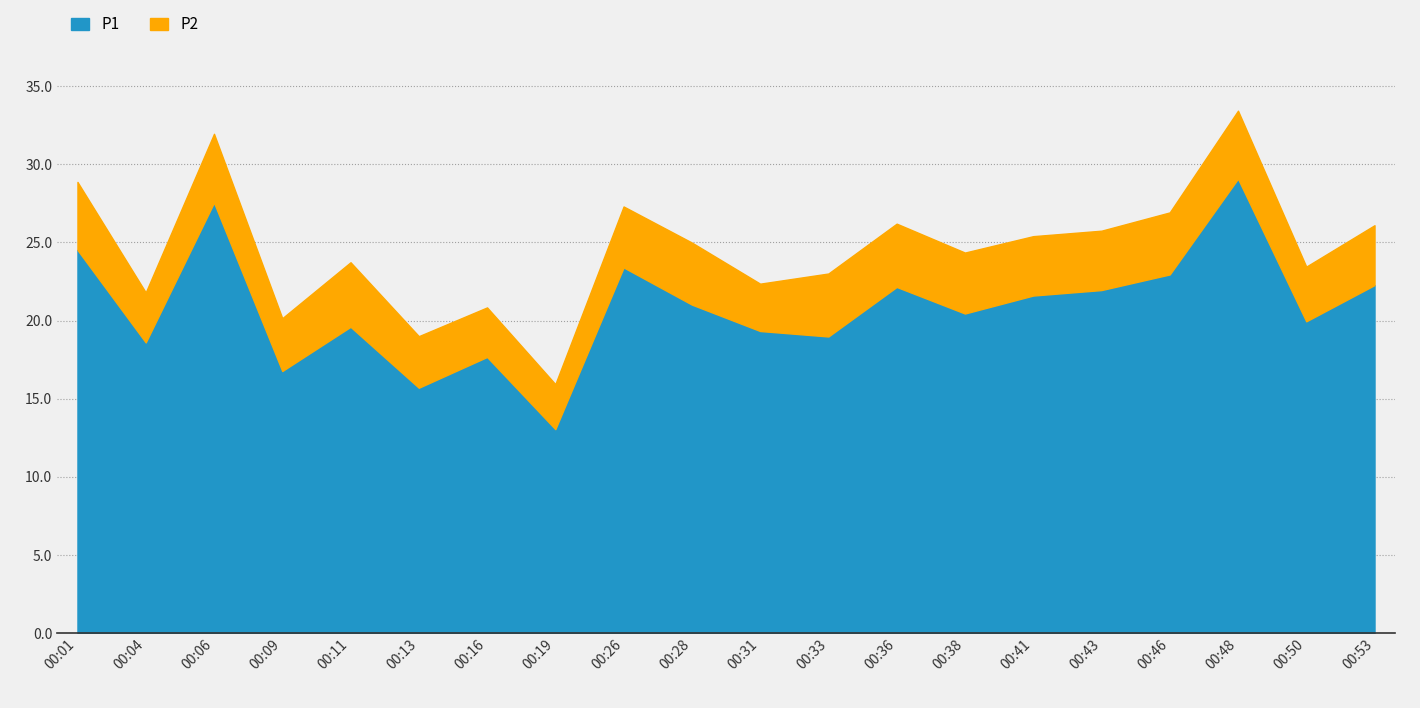

What is the sum of the P1 values at 00:33 and 00:28?

40.0